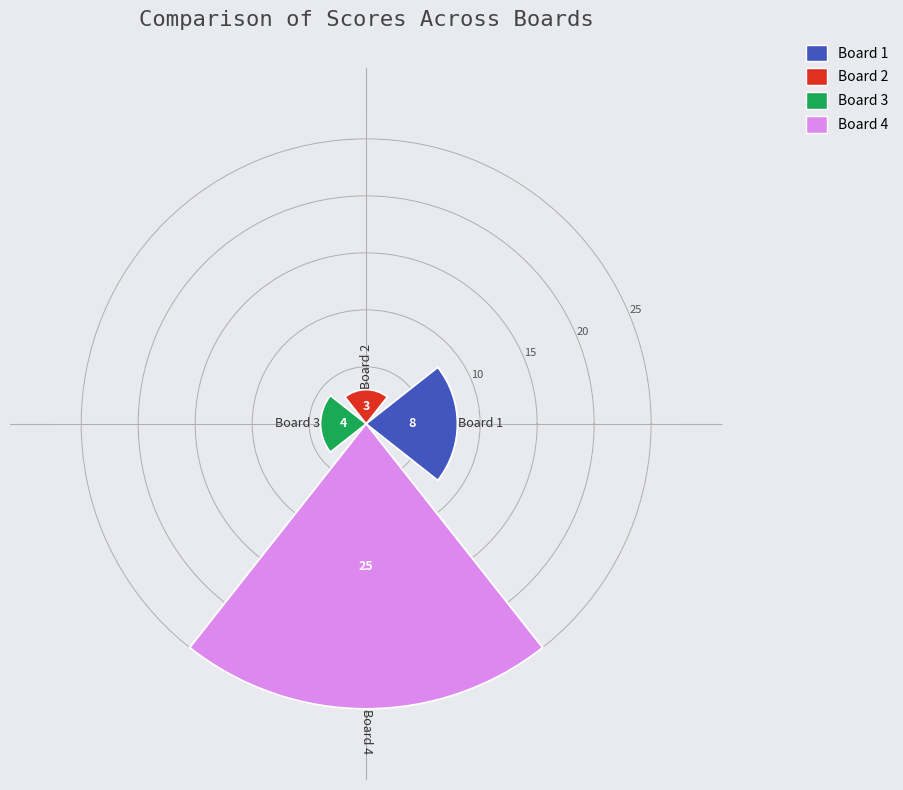

Is the sum of 0 and 2 greater than half?

No